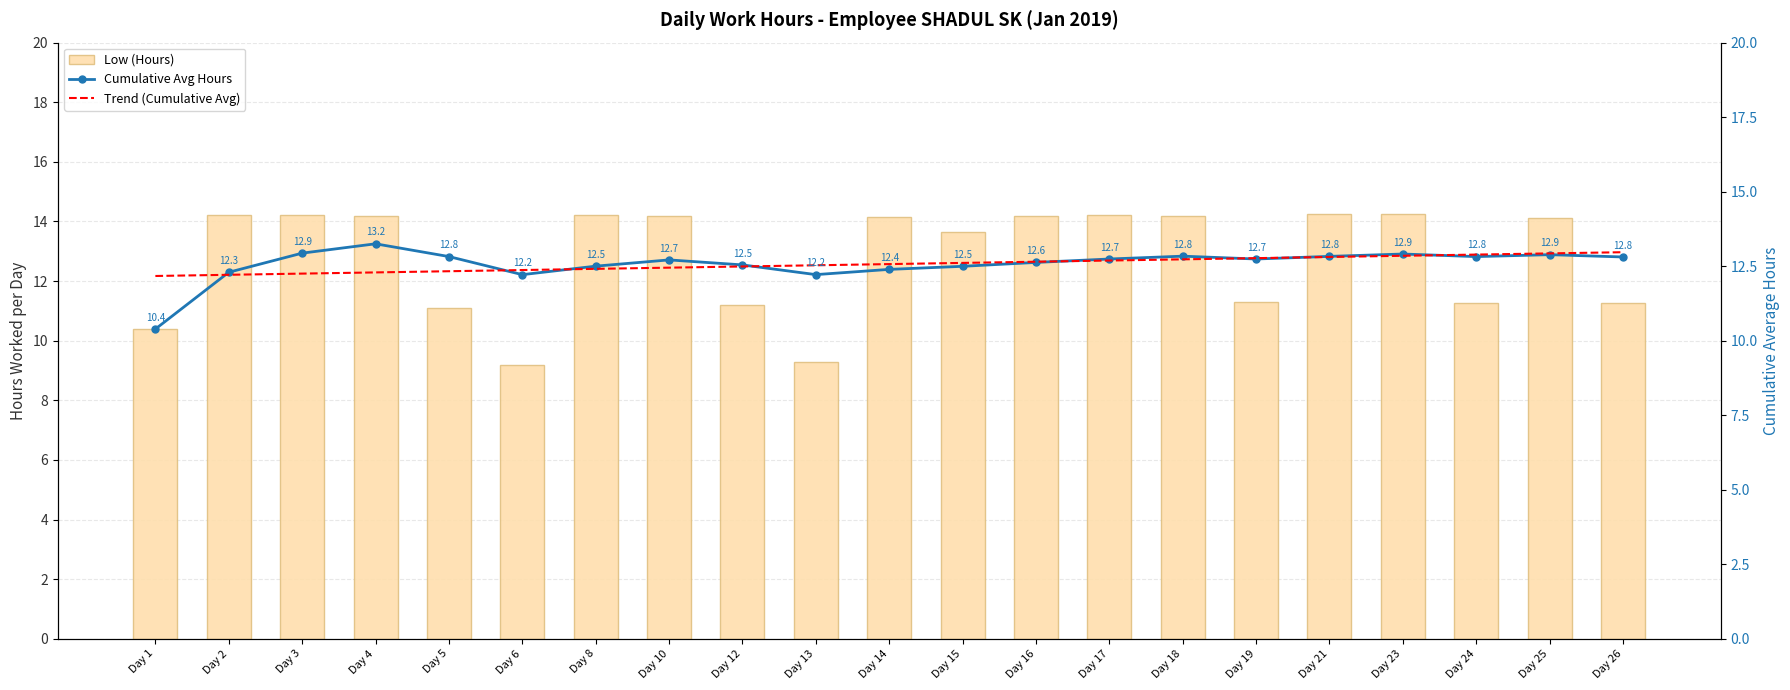

What is the difference between the maximum and minimum values in the Cumulative Avg Hours series?

2.9